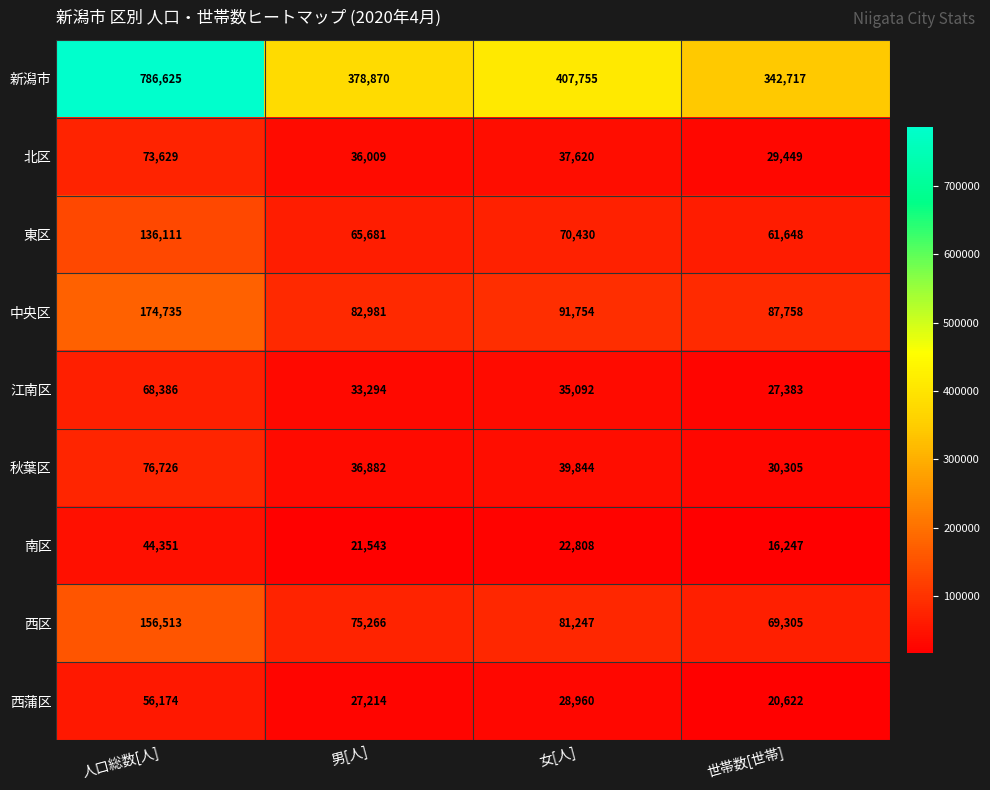

What is the difference between the maximum and second lowest values in the 江南区 series?

35092